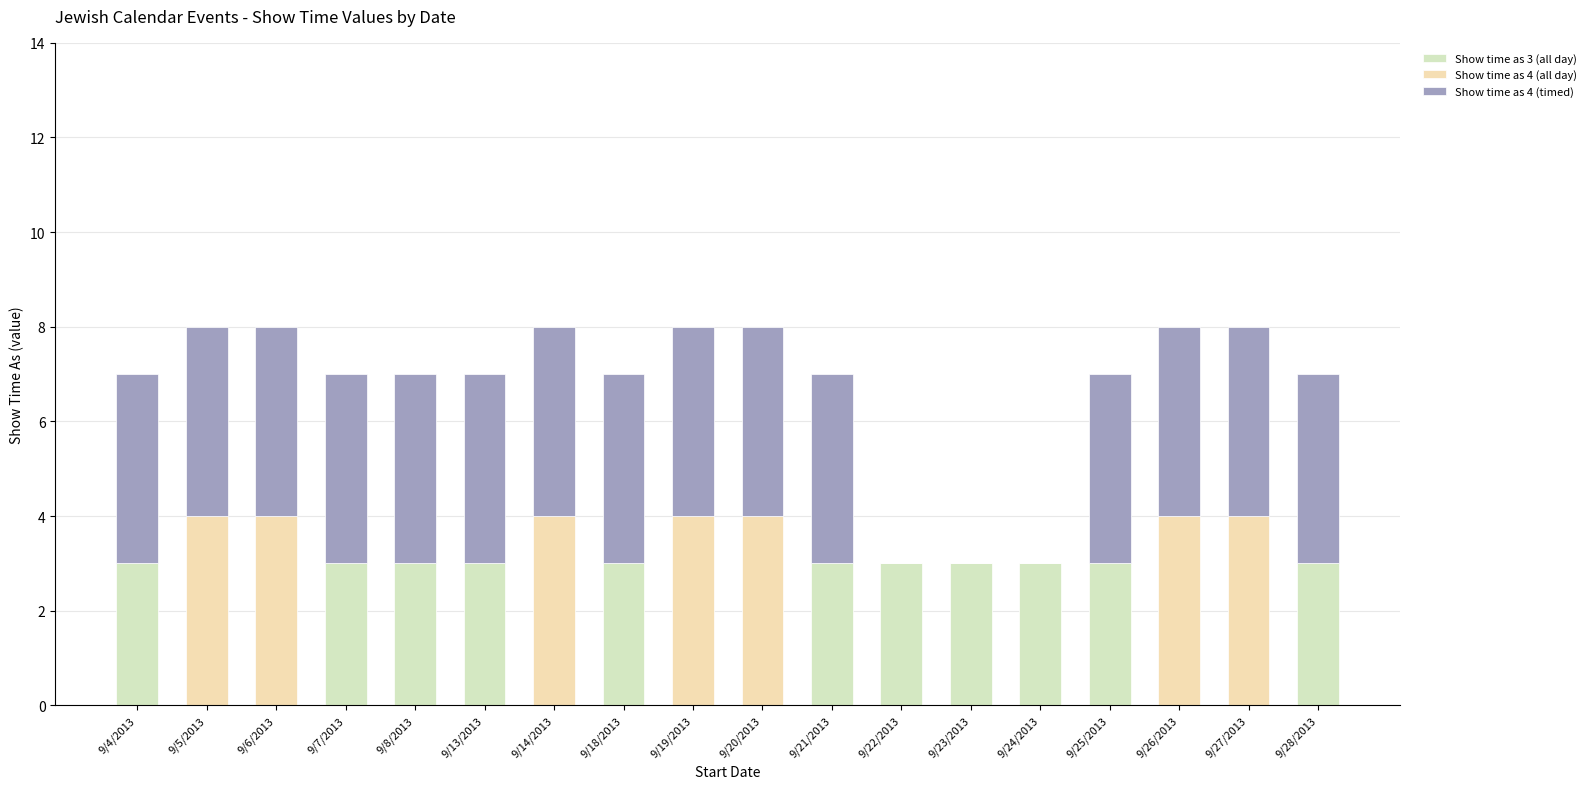

Is it true that Show time as 4 (all day) equals 0 at 9/18/2013?

True